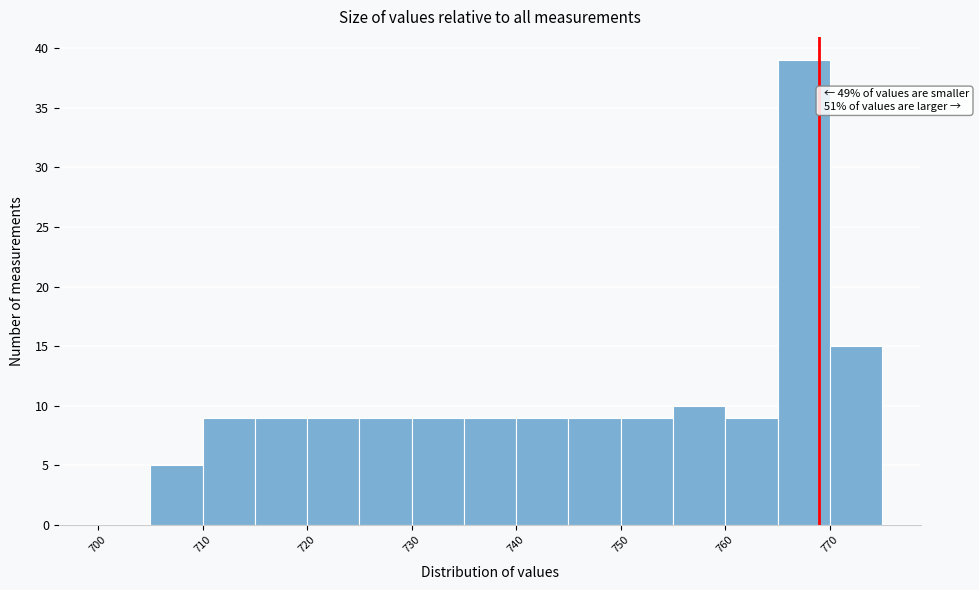

Which range on the x-axis has the tallest bar?

765 to 770